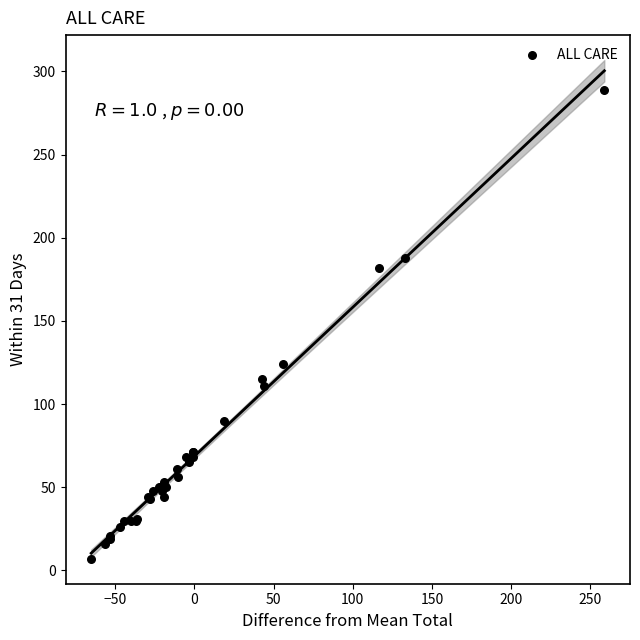

What Y value in the scatter plot is closest to 148?

124